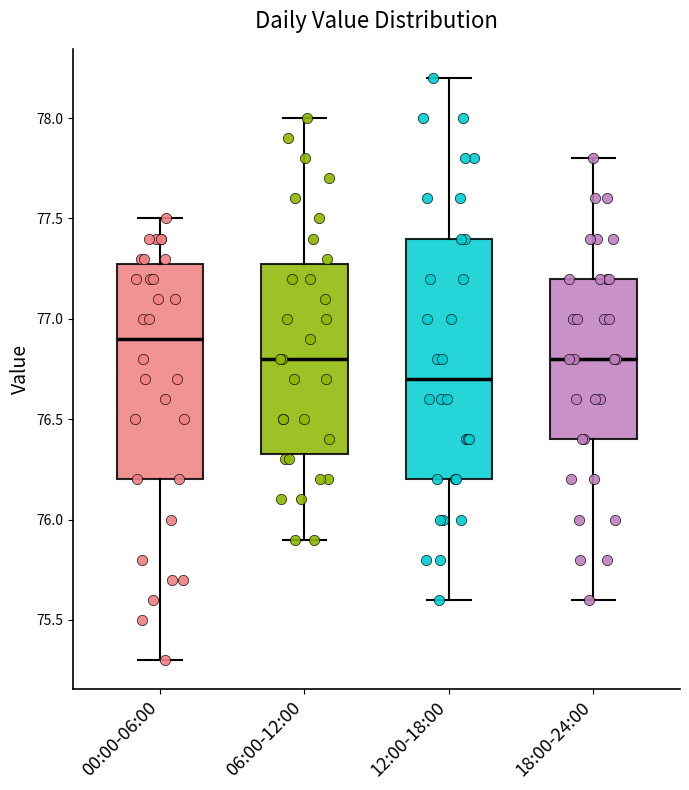

Which box is the tallest, from its lower edge to its upper edge?

12:00-18:00